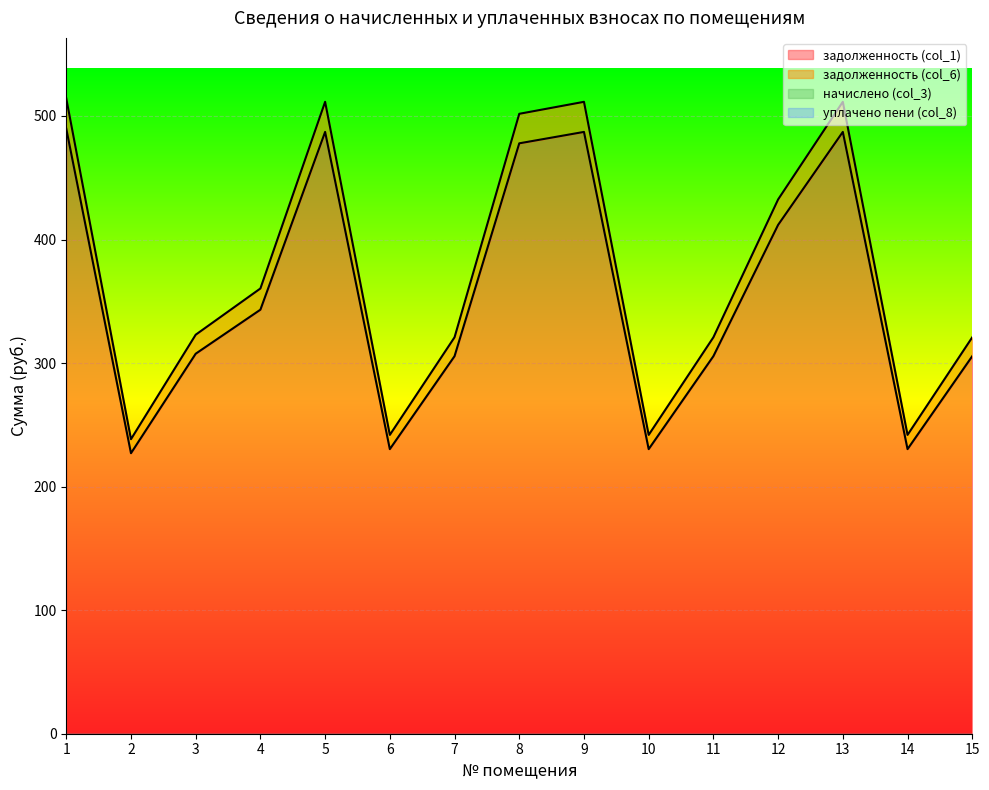

True or false: задолженность (col_1) and задолженность (col_6) cross at least once.

False